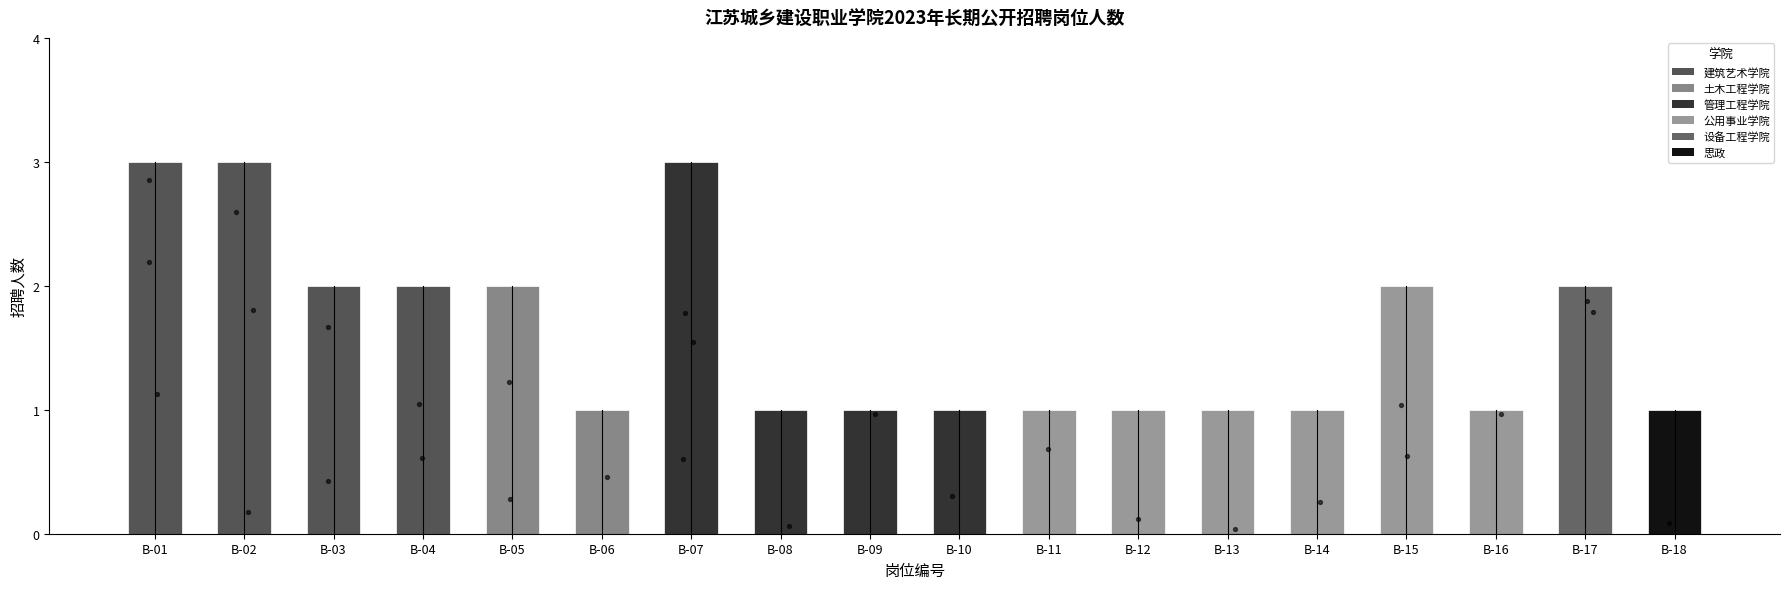

Approximately how many times larger is the value at B-01 compared to B-03?

1.5